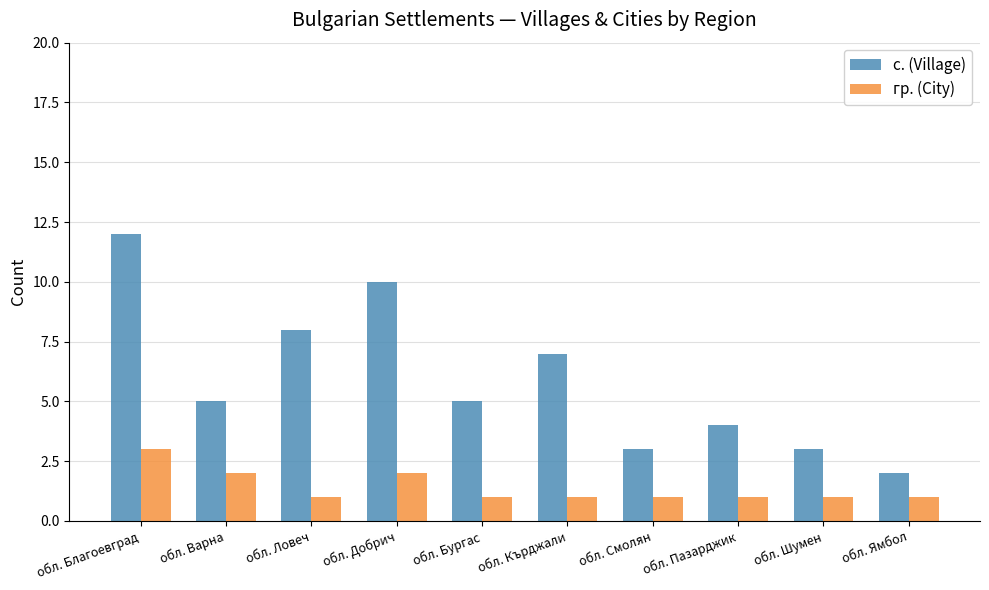

What is the sum of all с. (Village) values?

59